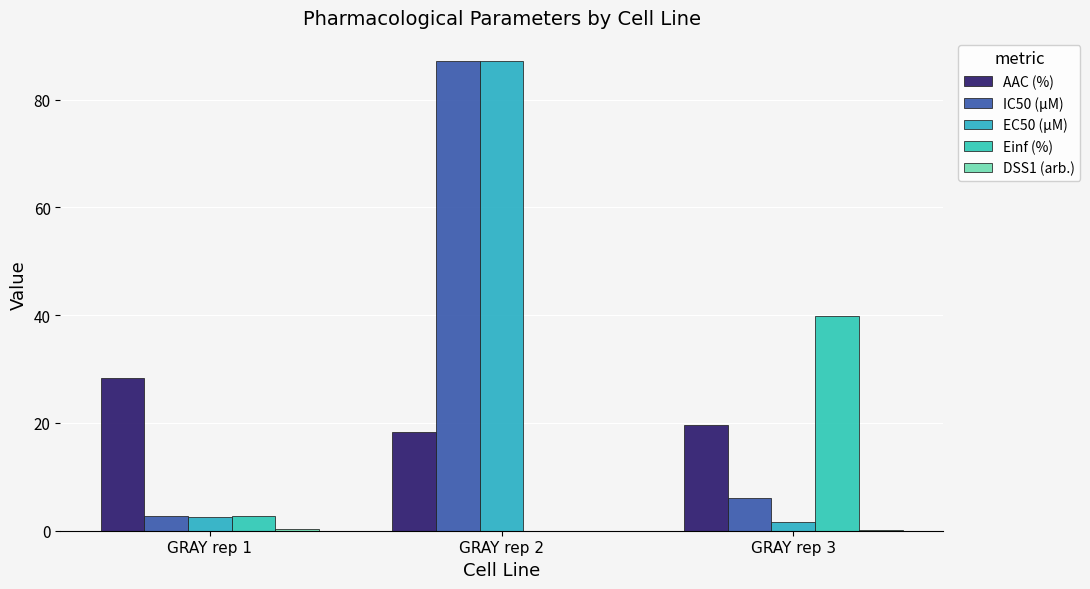

Is it true that Einf (%) equals 39.8 at GRAY rep 3?

True